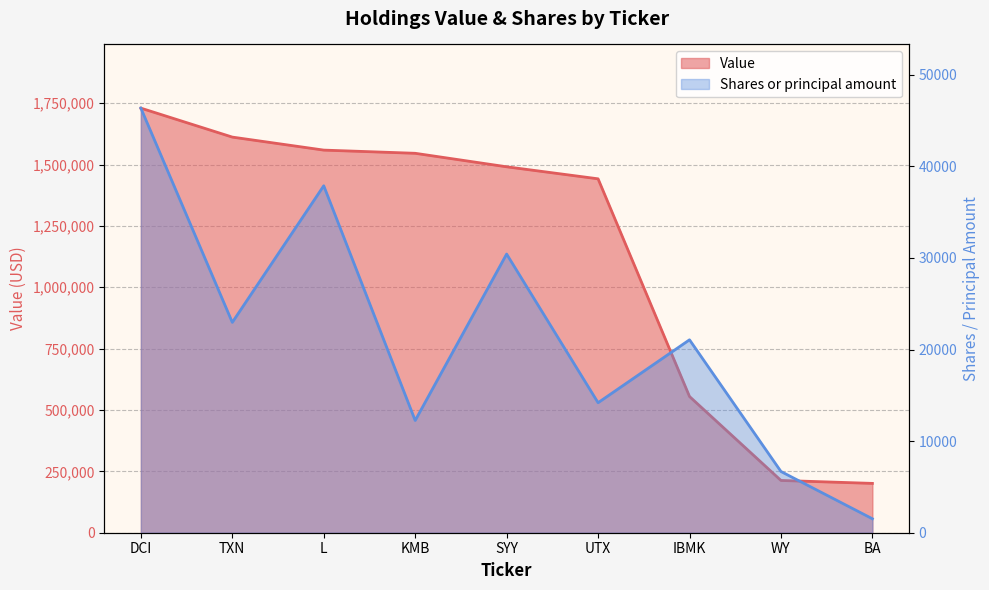

In Shares or principal amount, how many points are higher than both neighbors (excluding endpoints)?

3